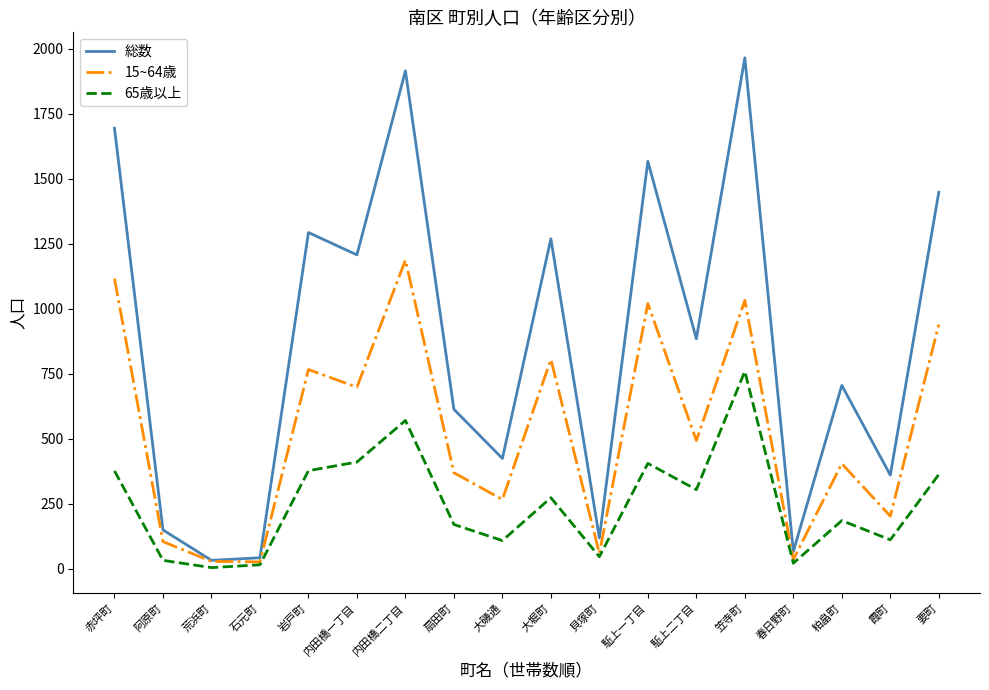

Rank the series by their maximum value, from lowest to highest.

65歳以上, 15~64歳, 総数